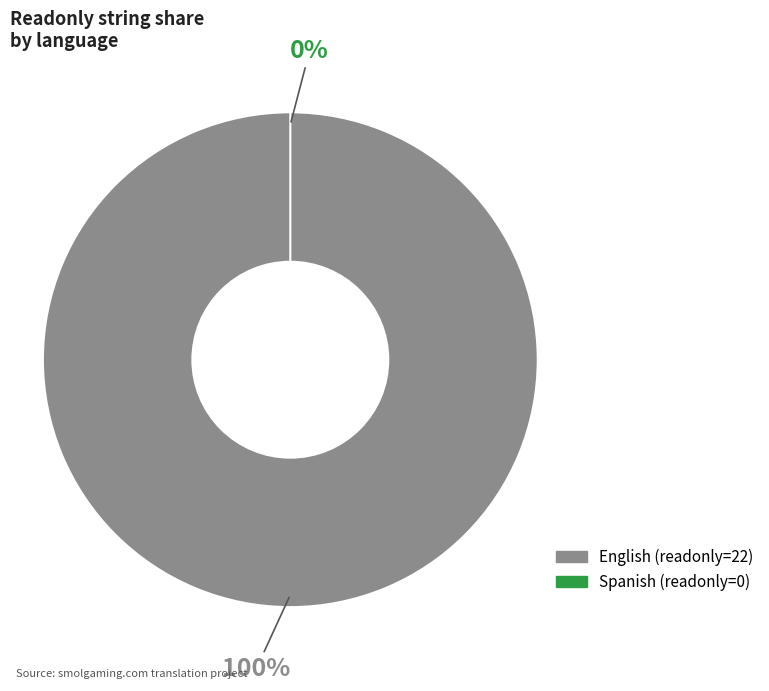

To the nearest percent, what is the combined percentage of English and Spanish?

100%